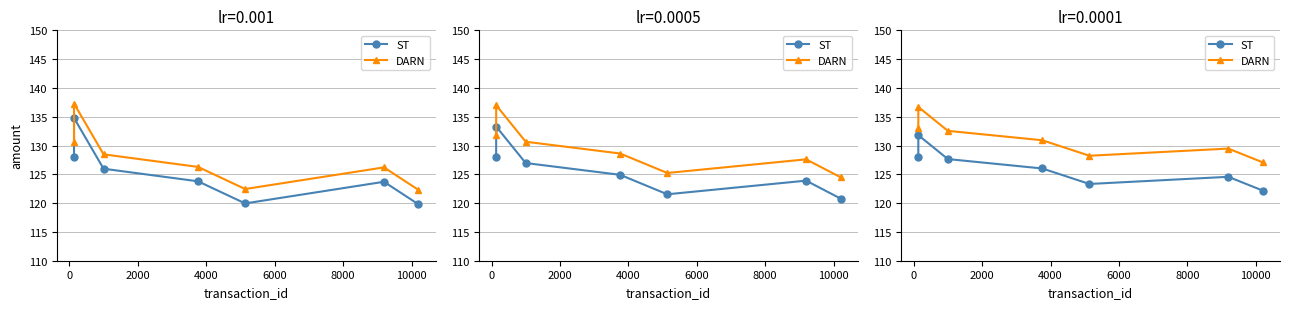

At which label is DARN closest to 131?

4000